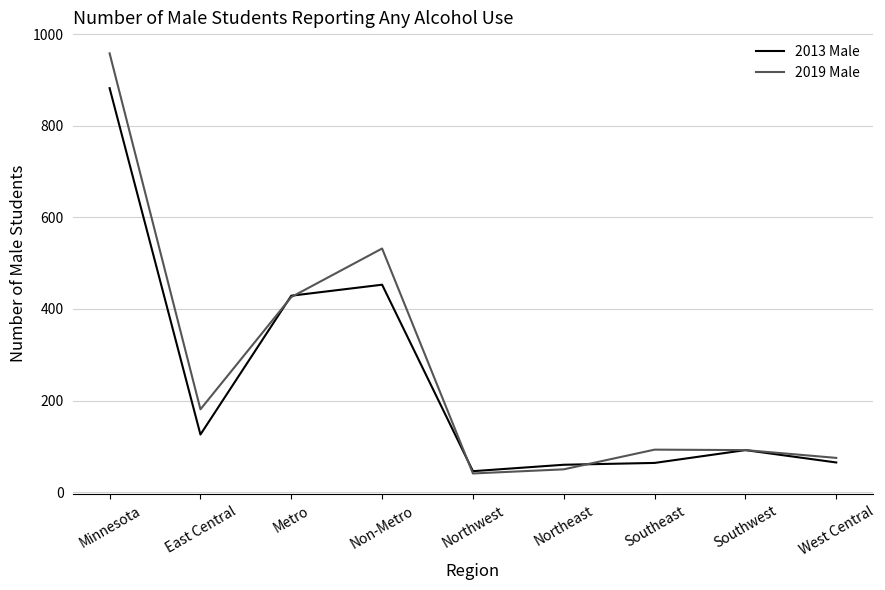

Where is the first local minimum for 2013 Male?

East Central